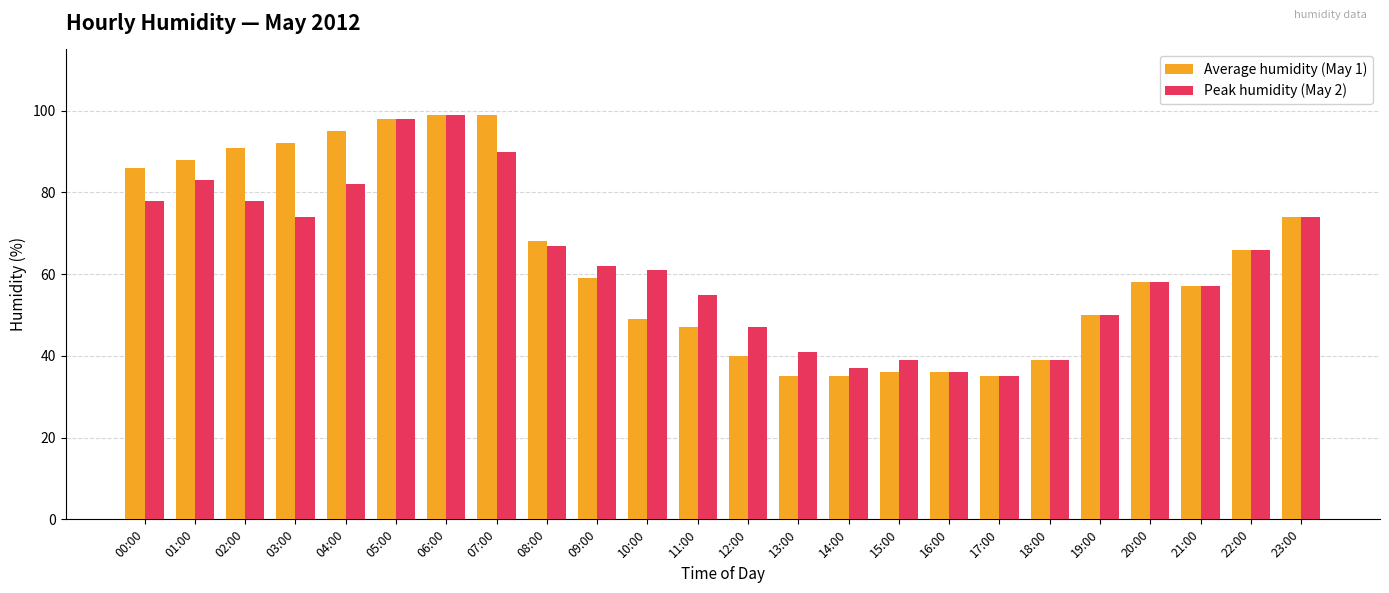

Reading left to right, extract all data points from this chart.

Average humidity (May 1): 00:00=86	01:00=88	02:00=91	03:00=92	04:00=95	05:00=98	06:00=99	07:00=99	08:00=68	09:00=59	10:00=49	11:00=47	12:00=40	13:00=35	14:00=35	15:00=36	16:00=36	17:00=35	18:00=39	19:00=50	20:00=58	21:00=57	22:00=66	23:00=74
Peak humidity (May 2): 00:00=78	01:00=83	02:00=78	03:00=74	04:00=82	05:00=98	06:00=99	07:00=90	08:00=67	09:00=62	10:00=61	11:00=55	12:00=47	13:00=41	14:00=37	15:00=39	16:00=36	17:00=35	18:00=39	19:00=50	20:00=58	21:00=57	22:00=66	23:00=74